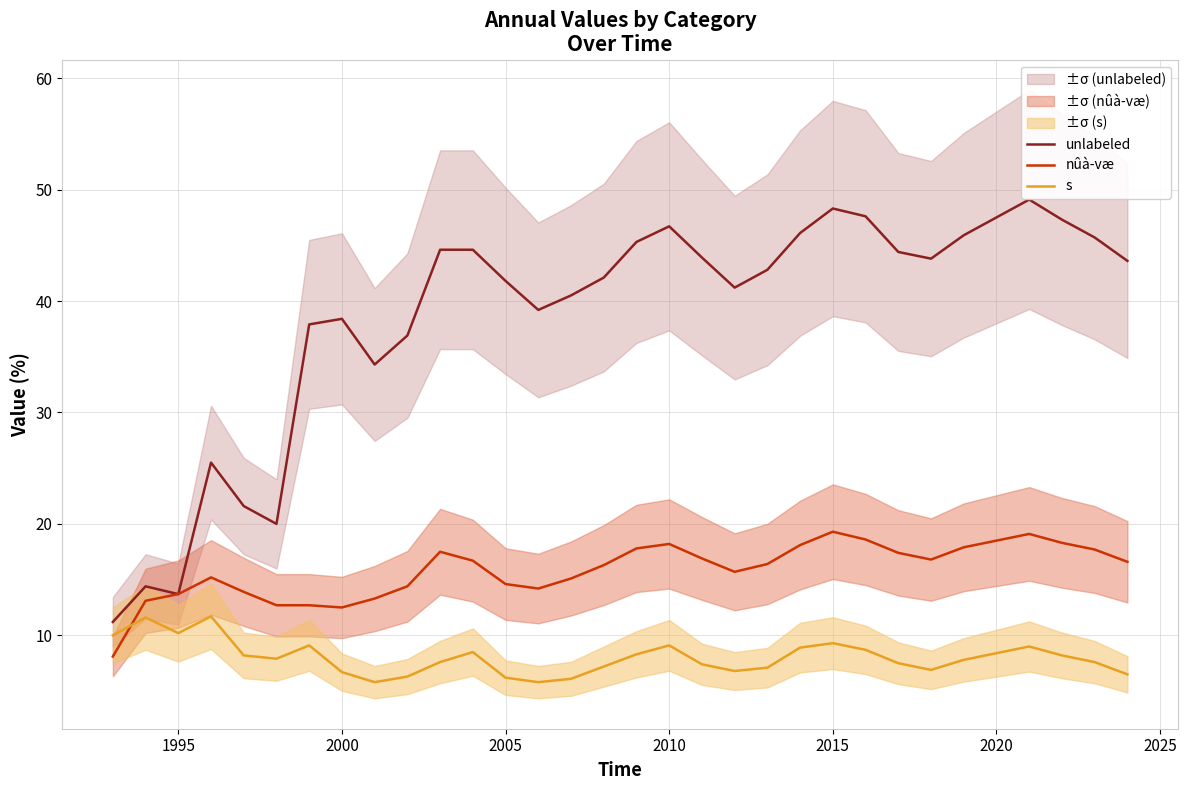

How many values in the unlabeled series are below 43?

16